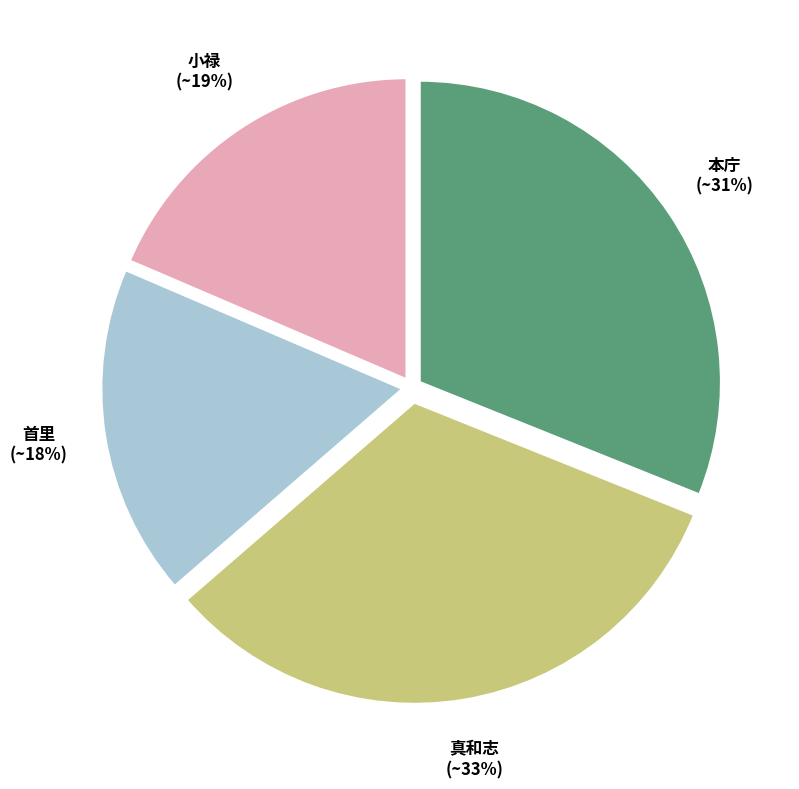

Which category has the biggest portion of the pie?

真和志